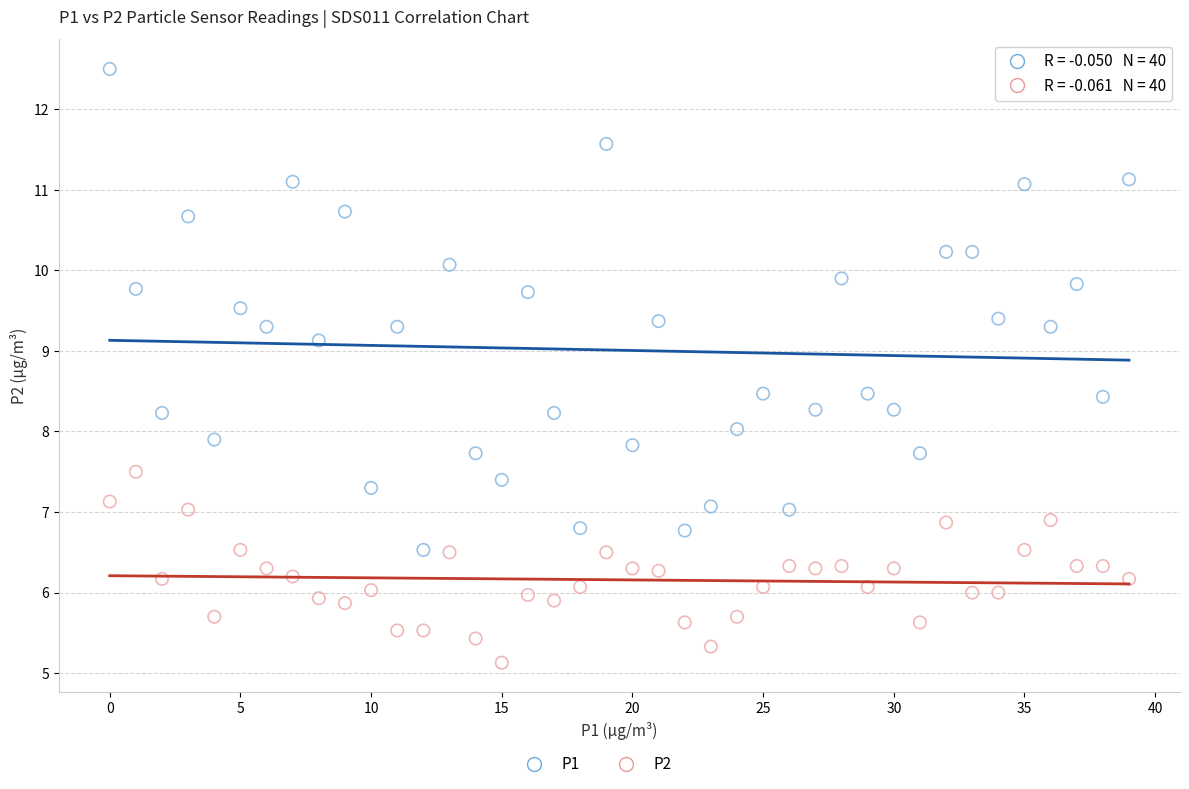

Which series has the largest Y range (max minus min)?

P1